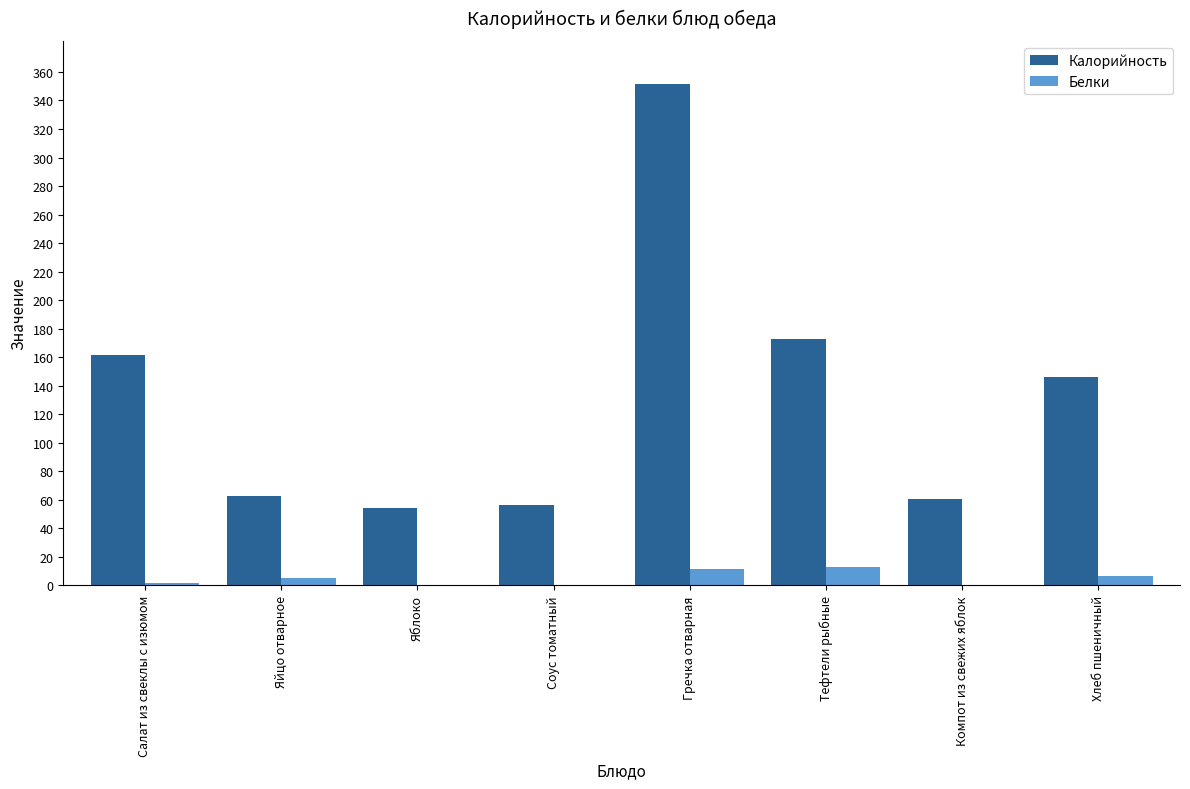

Is the value of Белки at Тефтели рыбные greater than the value of Калорийность at Яйцо отварное?

No